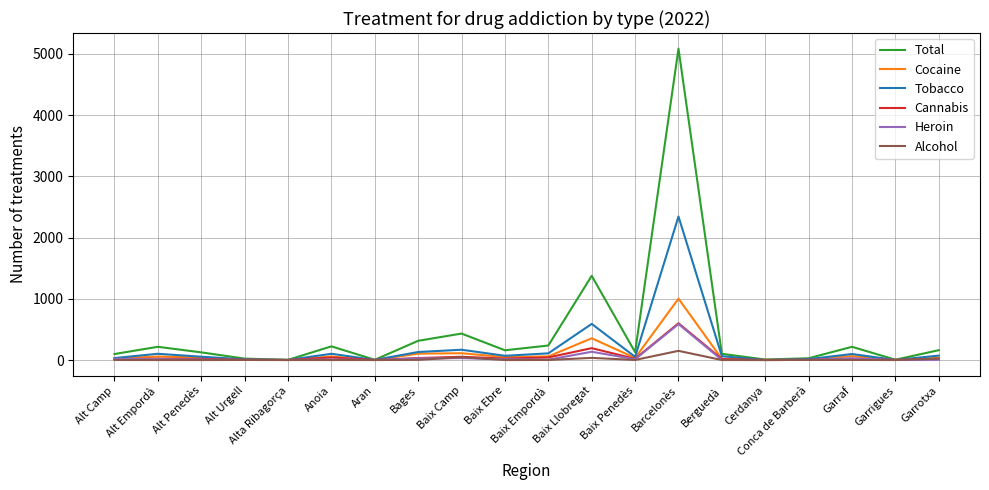

What is the difference between the highest and lowest values at Alt Camp?

97